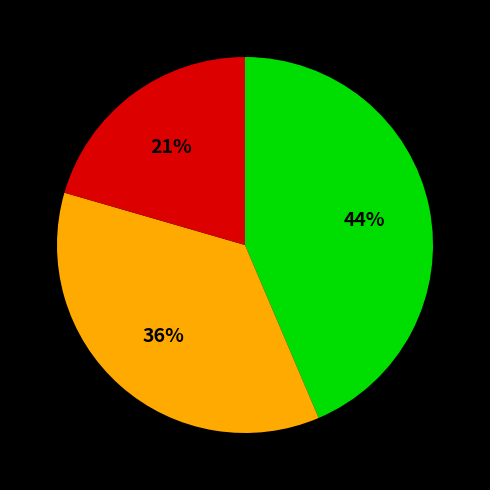

Is there a majority slice in this chart?

No